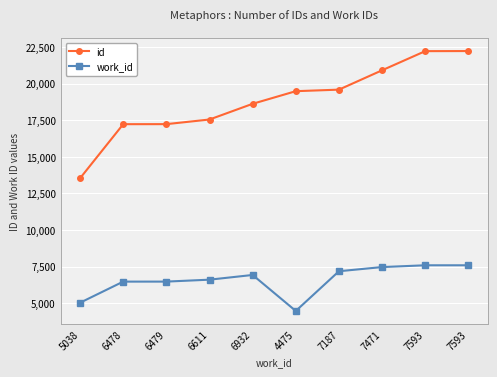

At which label is id closest to 17876?

6611